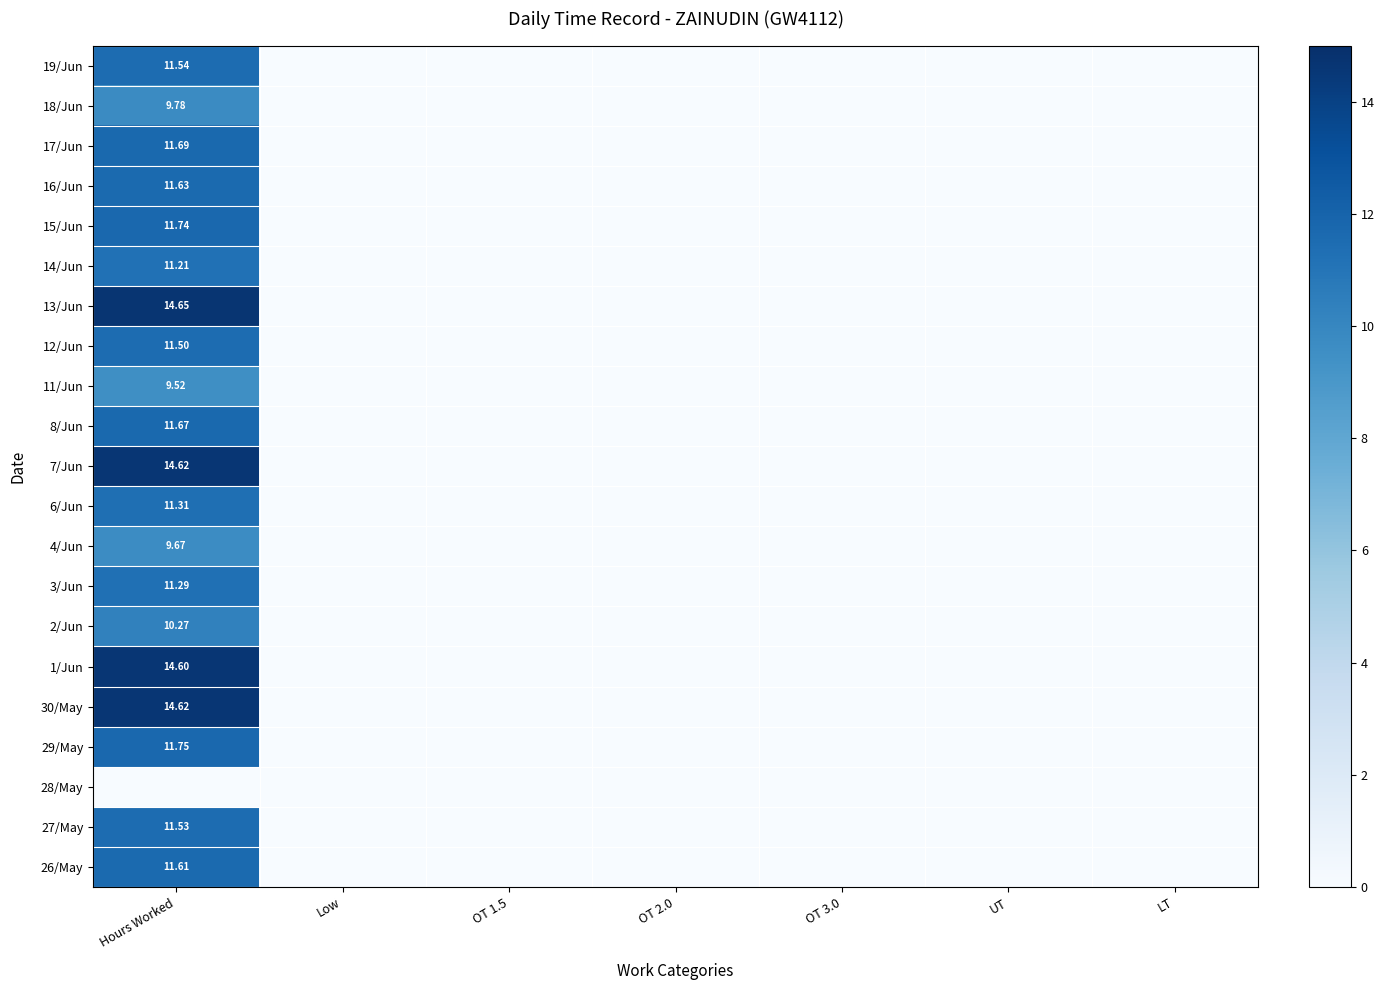

At OT 3.0, list the series in order from smallest to largest.

26/May, 27/May, 28/May, 29/May, 30/May, 1/Jun, 2/Jun, 3/Jun, 4/Jun, 6/Jun, 7/Jun, 8/Jun, 11/Jun, 12/Jun, 13/Jun, 14/Jun, 15/Jun, 16/Jun, 17/Jun, 18/Jun, 19/Jun